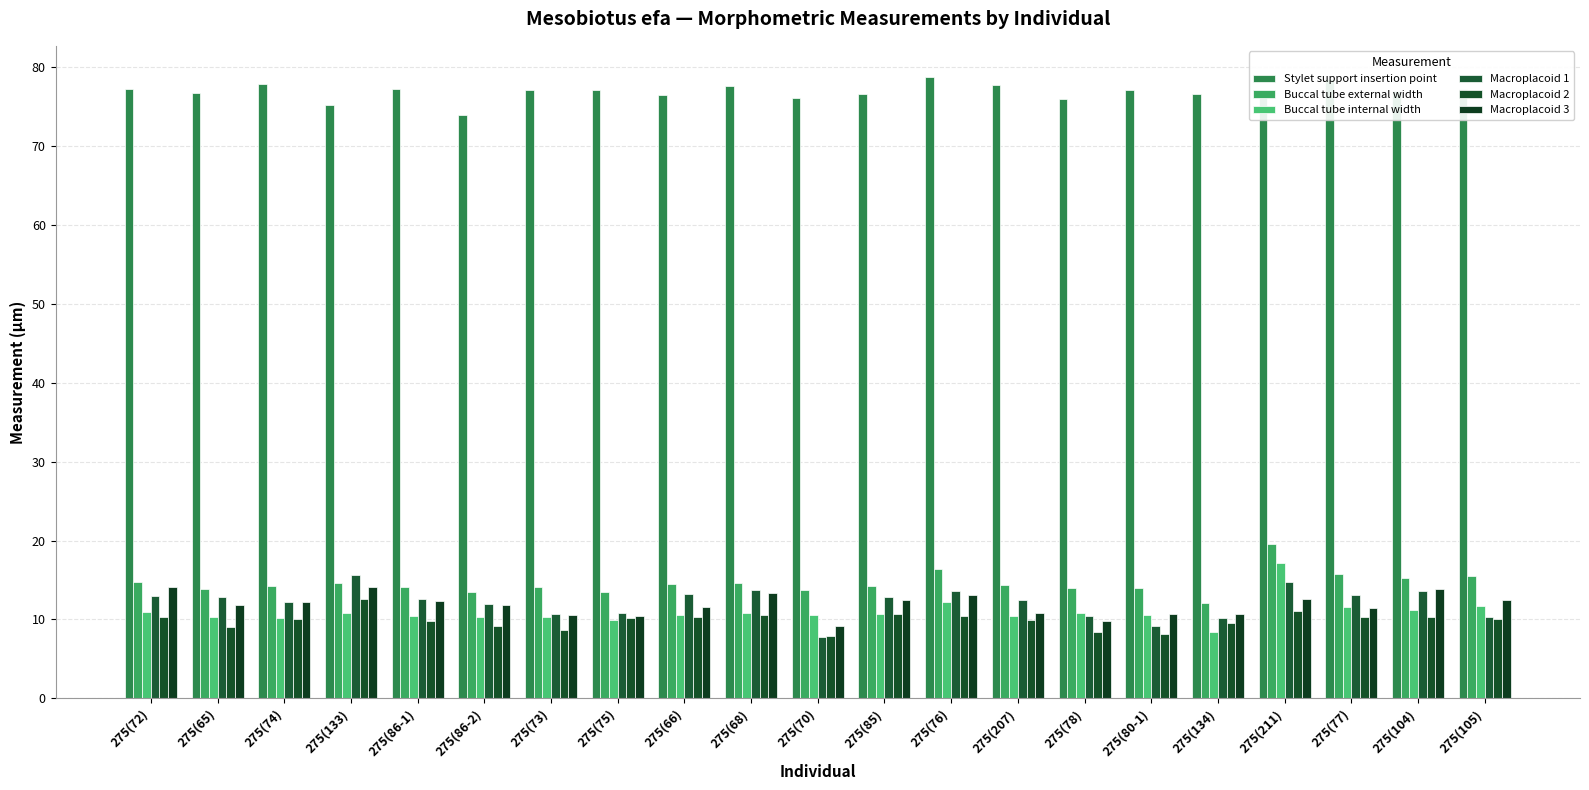

Which series has the largest total across all categories?

Stylet support insertion point